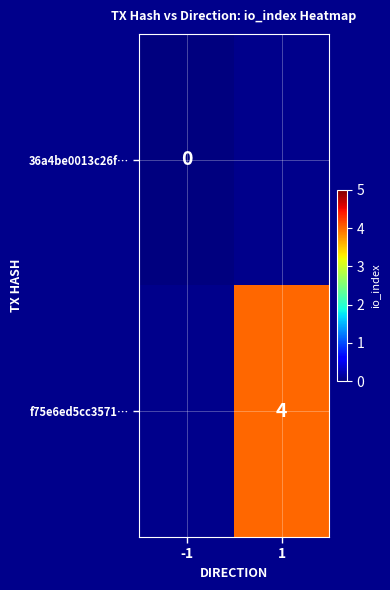

The f75e6ed5cc3571… series shows 3 at 1. True or false?

False